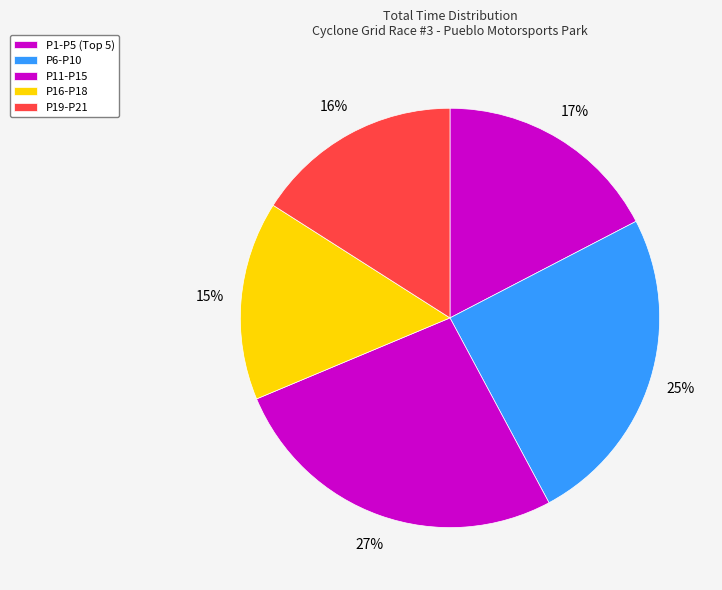

How many segments does this pie chart have?

5